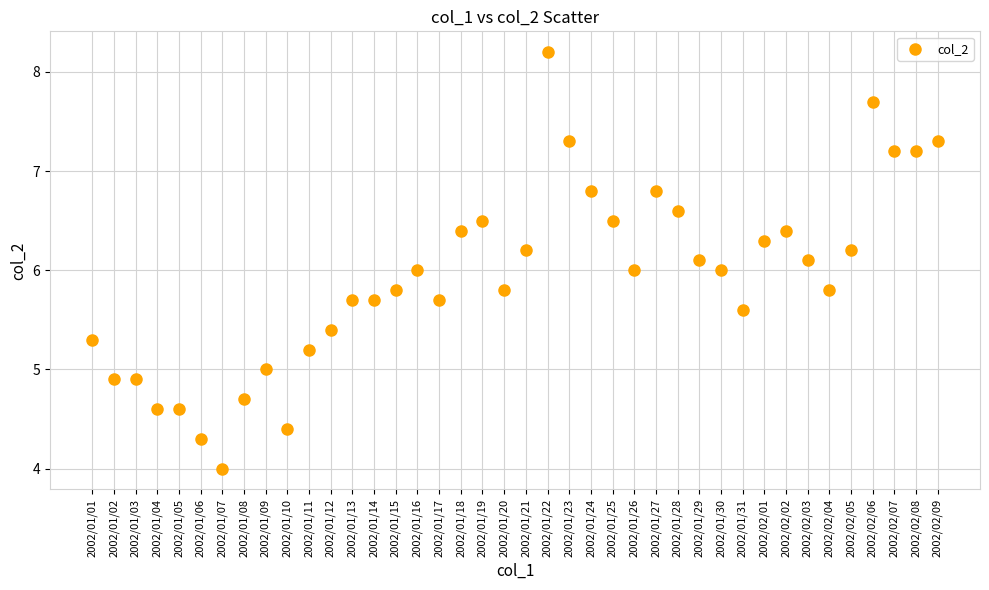

What is the range of Y values (max minus min)?

4.2